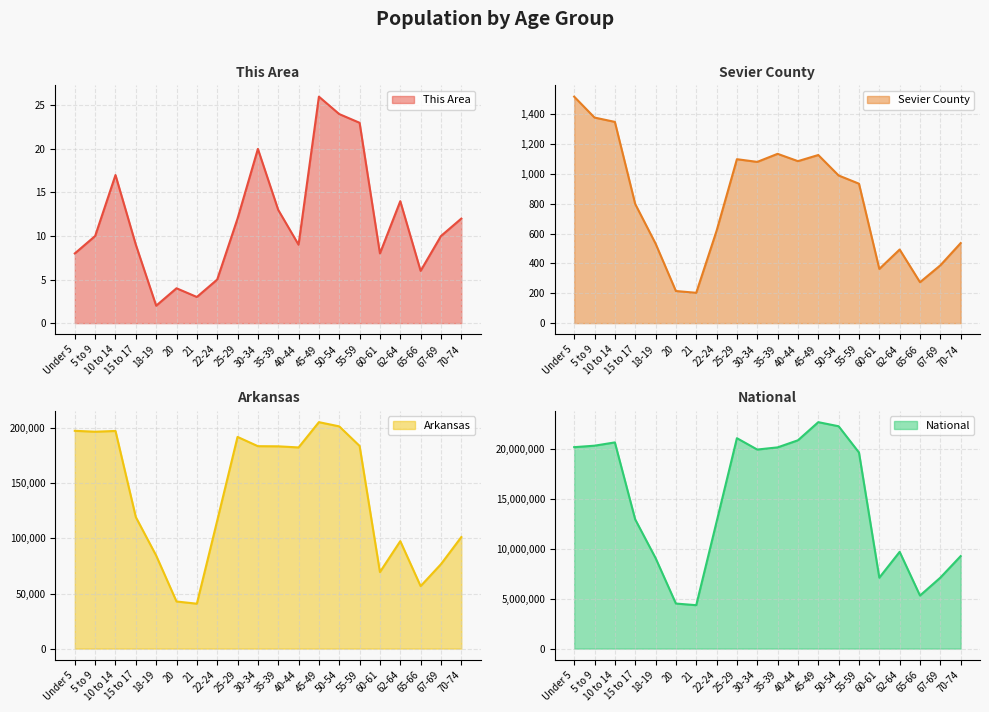

Rank the series by their maximum value, from lowest to highest.

This Area, Sevier County, Arkansas, National